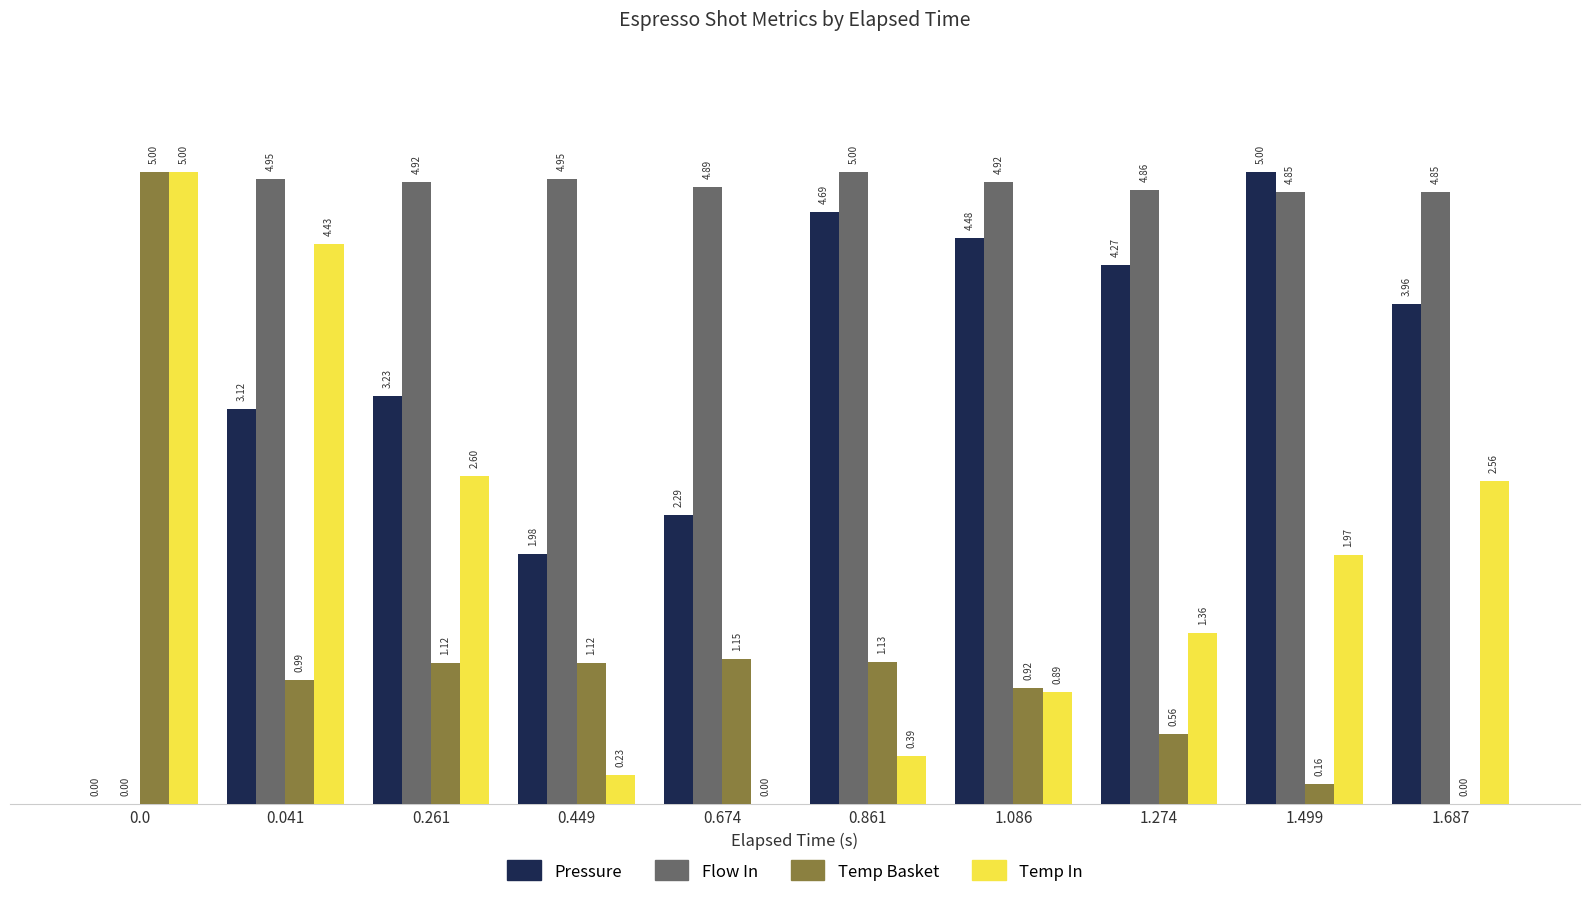

What is the sum of all Pressure values?

33.0